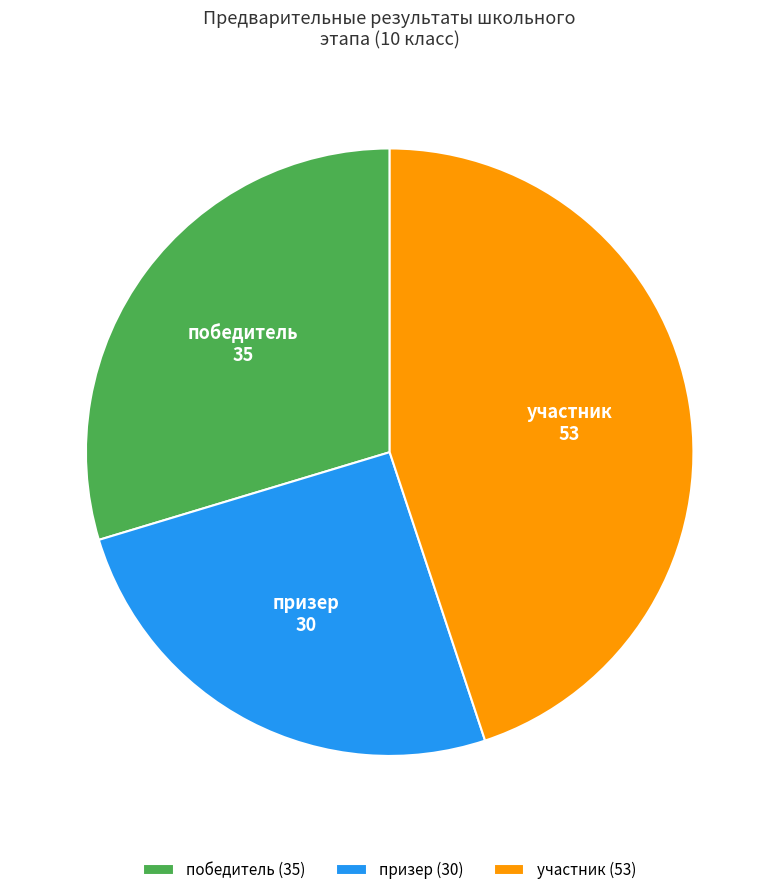

Approximately how many times larger is the value at участник compared to призер?

1.8